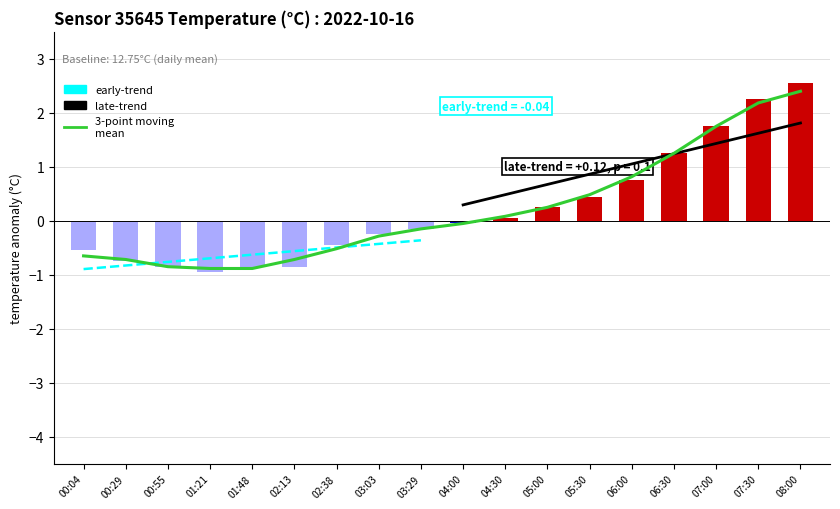

Where does the data first go above 0?

04:30